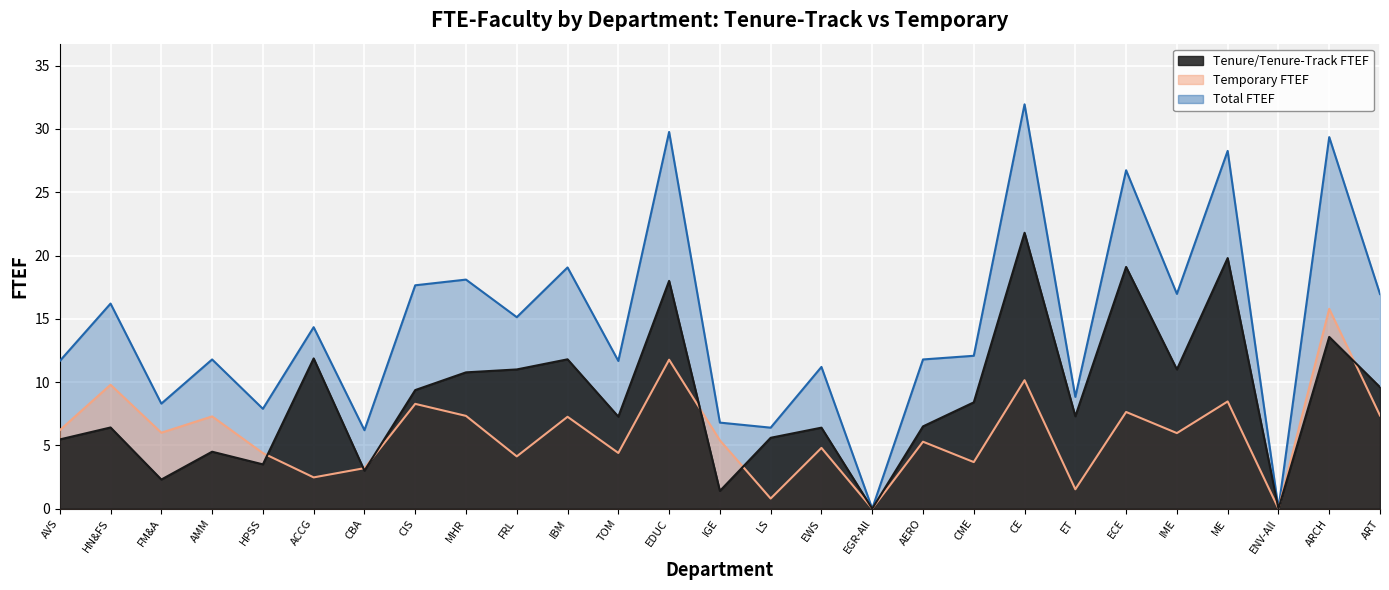

What is the sum of the Temporary FTEF values at ET and AVS?

7.7